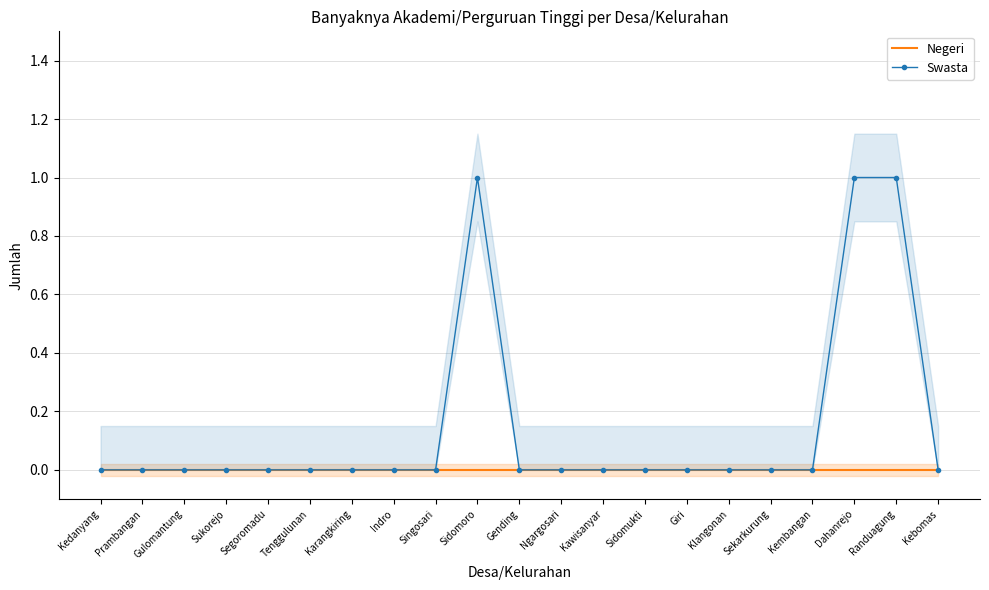

Between Tenggulunan and Karangkiring, which is larger?

Tenggulunan